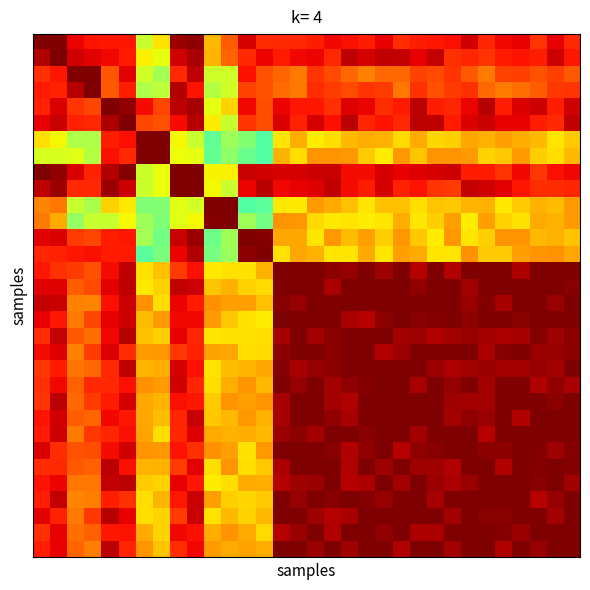

At how many categories does at least one series exceed 0?

32